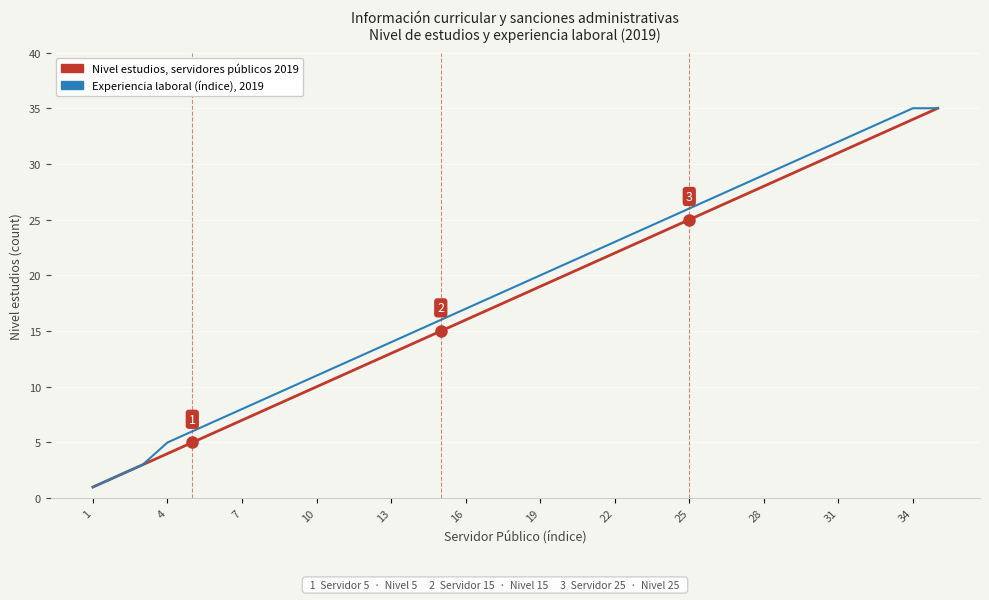

What is the greatest value displayed?

35